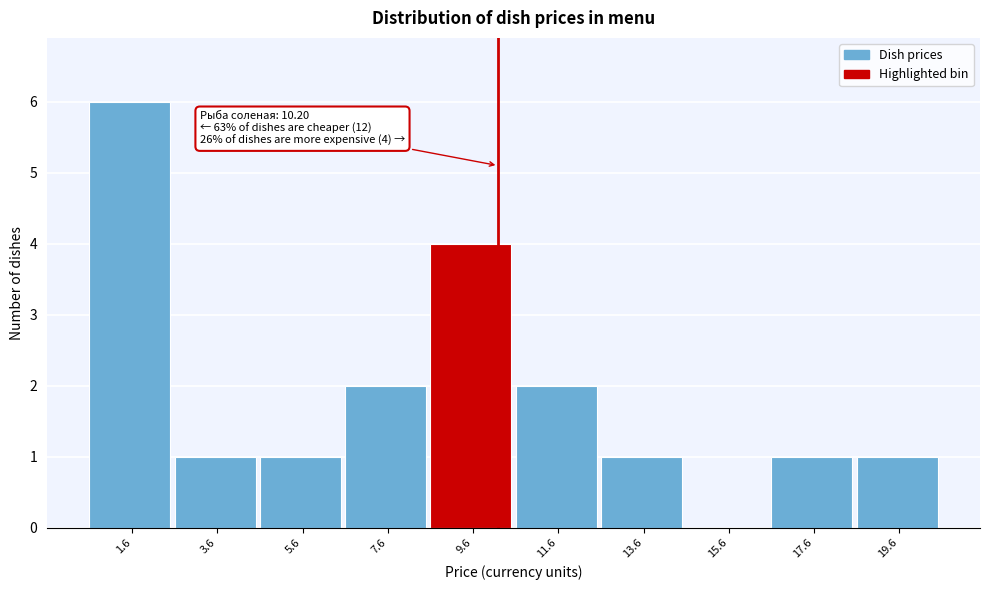

Which range on the x-axis has the tallest bar?

0.5 to 2.5